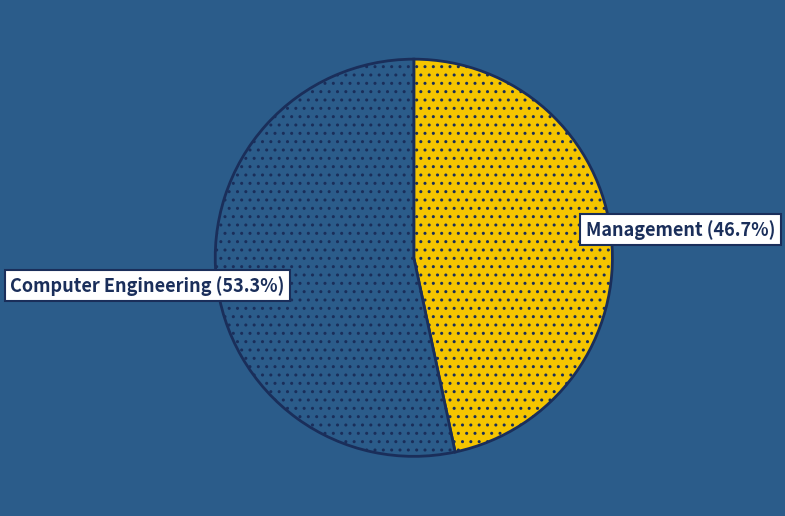

To the nearest percent, what is the average slice percentage?

50%